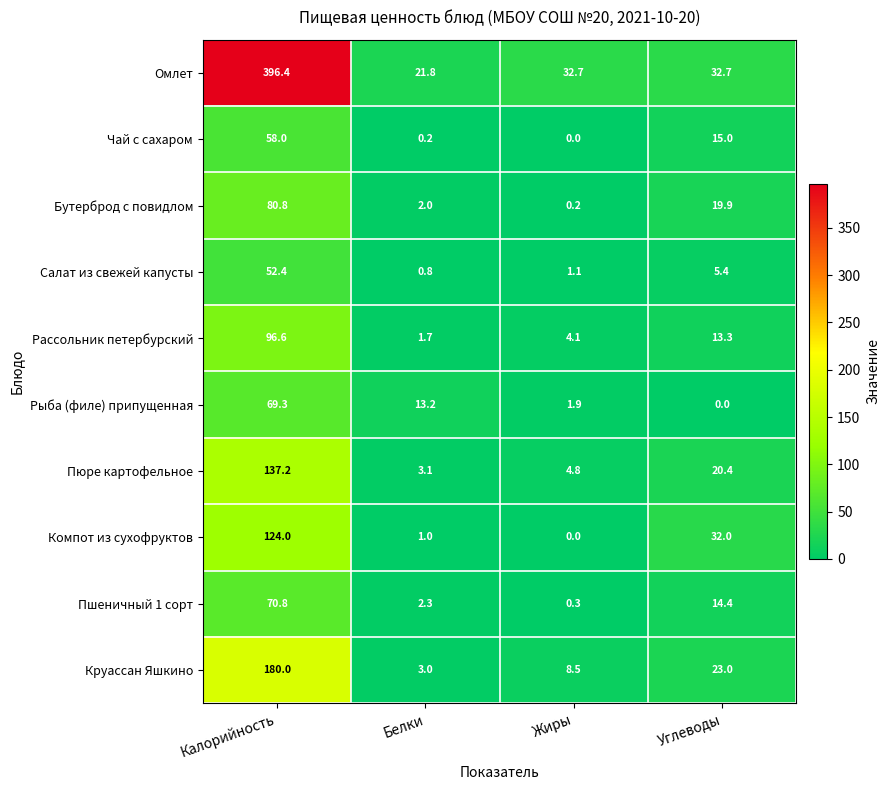

What is the sum of all Круассан Яшкино values?

214.5